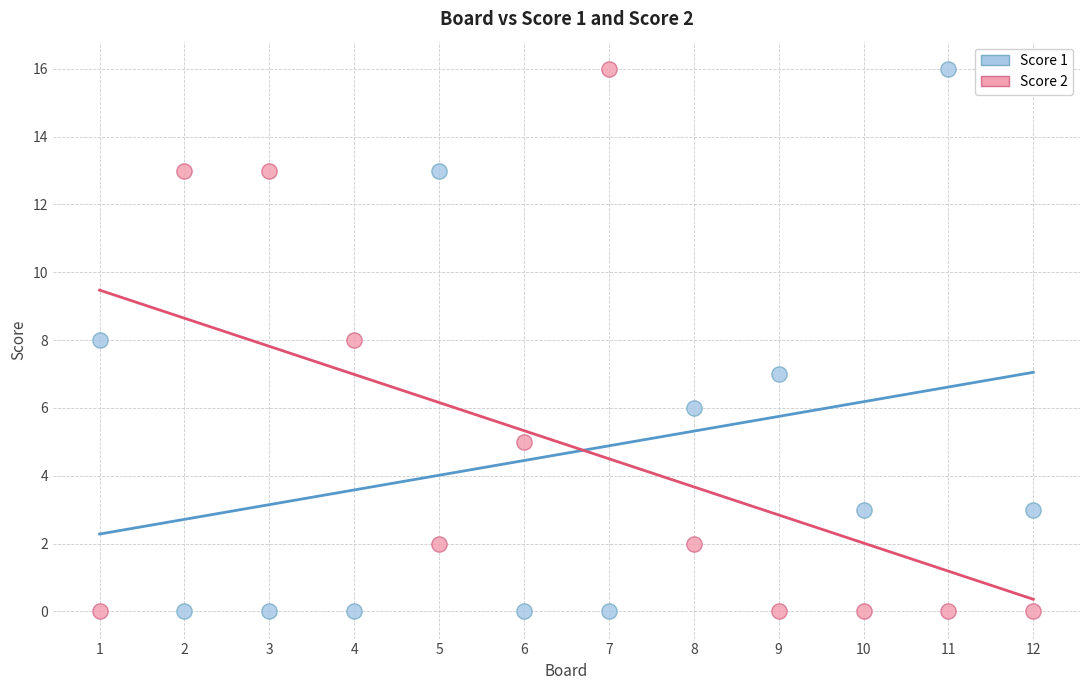

Across all data points, what is the range of Y values (max minus min)?

16